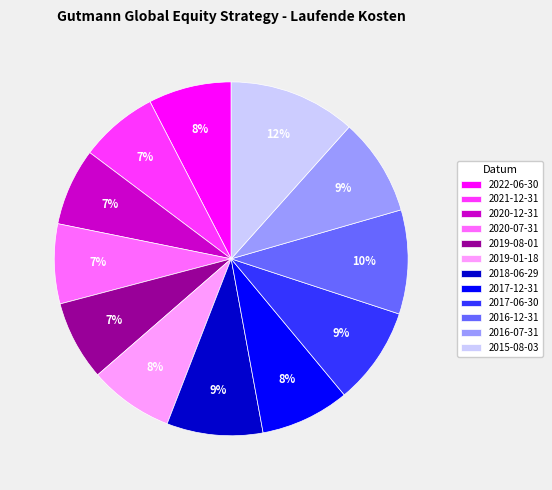

Is 2021-12-31 the majority of the pie?

No